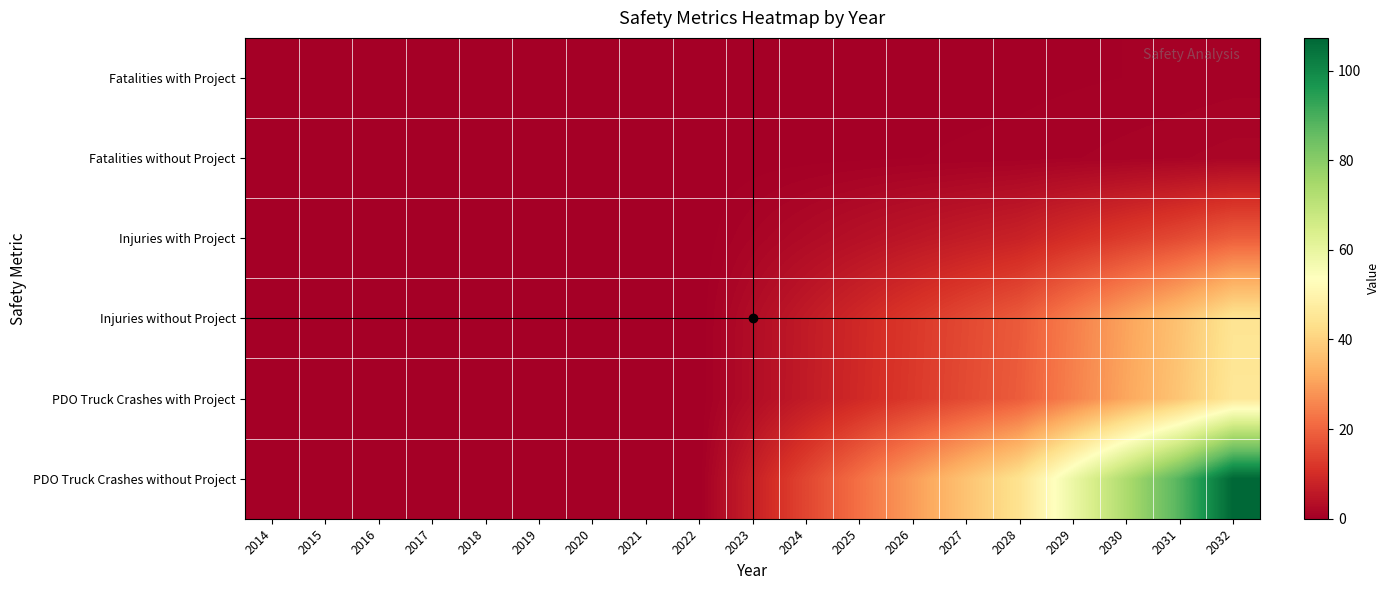

Which series changed the most between 2017 and 2031?

PDO Truck Crashes without Project